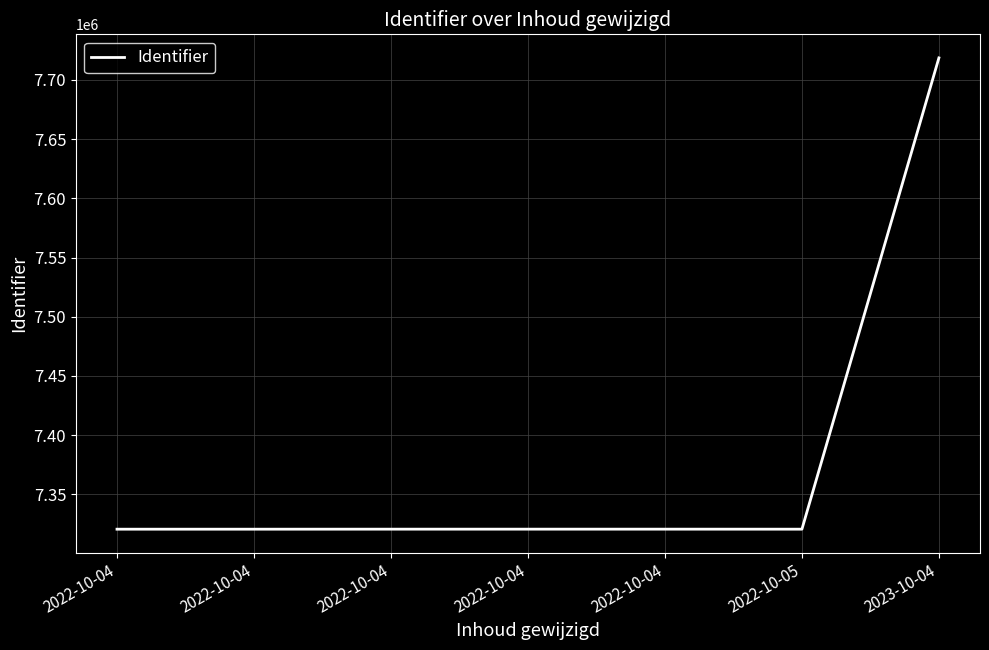

Which has a higher value, 2022-10-04 or 2022-10-04?

2022-10-04